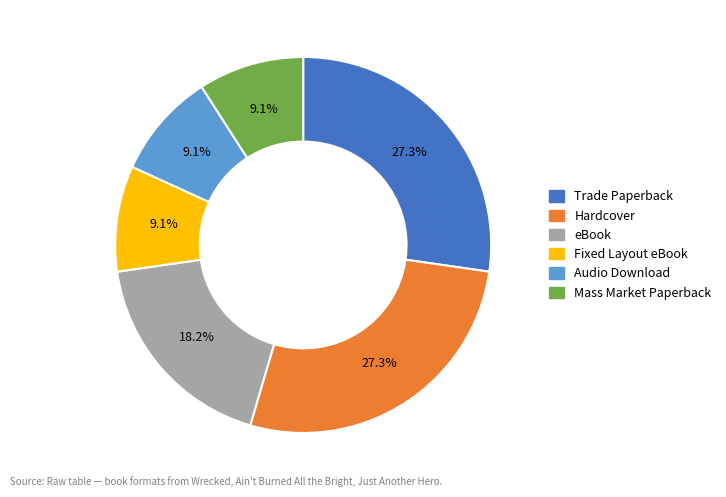

Does any single category account for the majority?

No